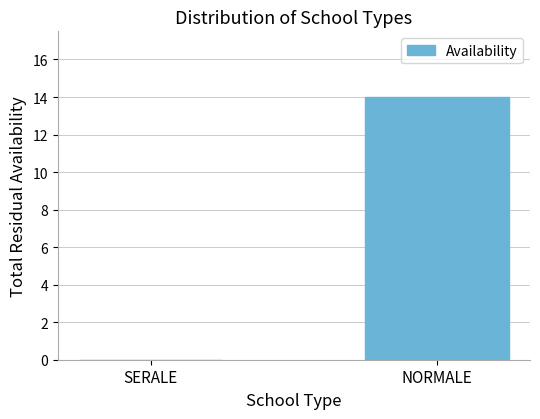

The chart shows a value of 21 at NORMALE. True or false?

False